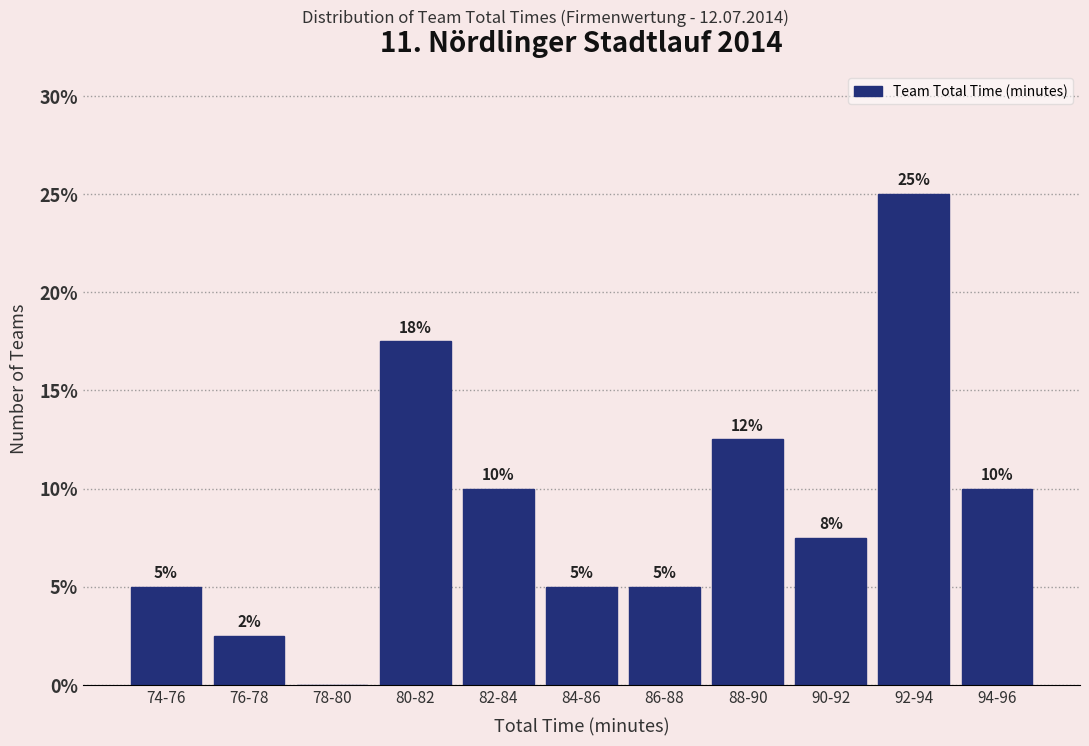

What is the sum of all values?

100.0